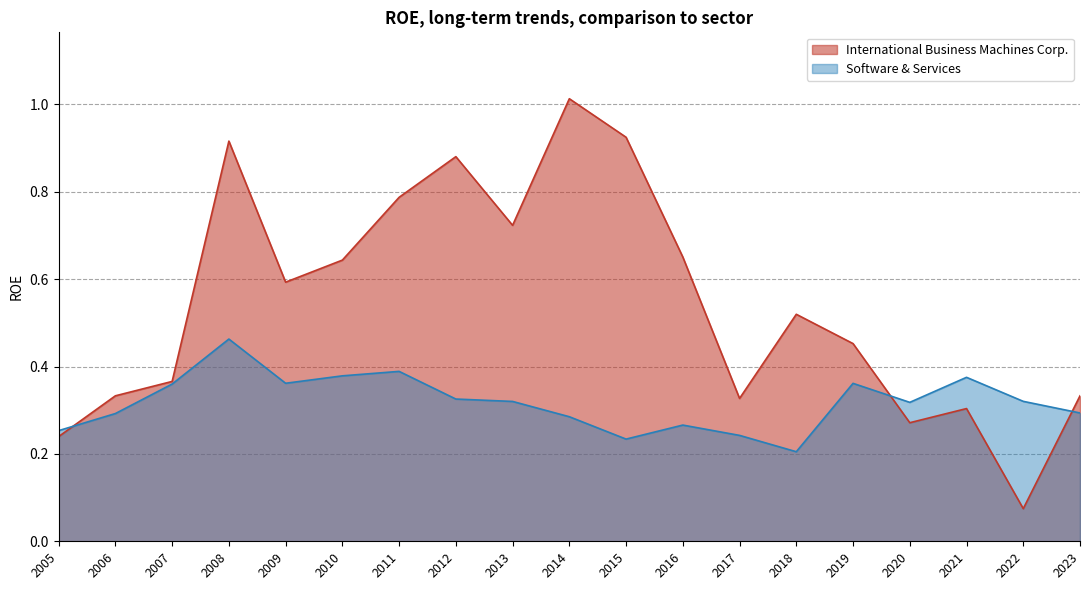

What is the total value across all series at 2016?

0.9